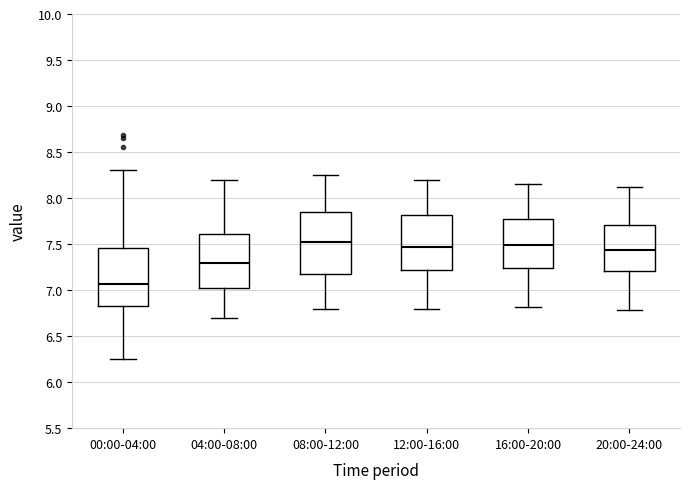

Where does the lower whisker of the box for 20:00-24:00 end on the y-axis? The values are not printed on the chart, so give them approximately, as read against the axis.

6.80